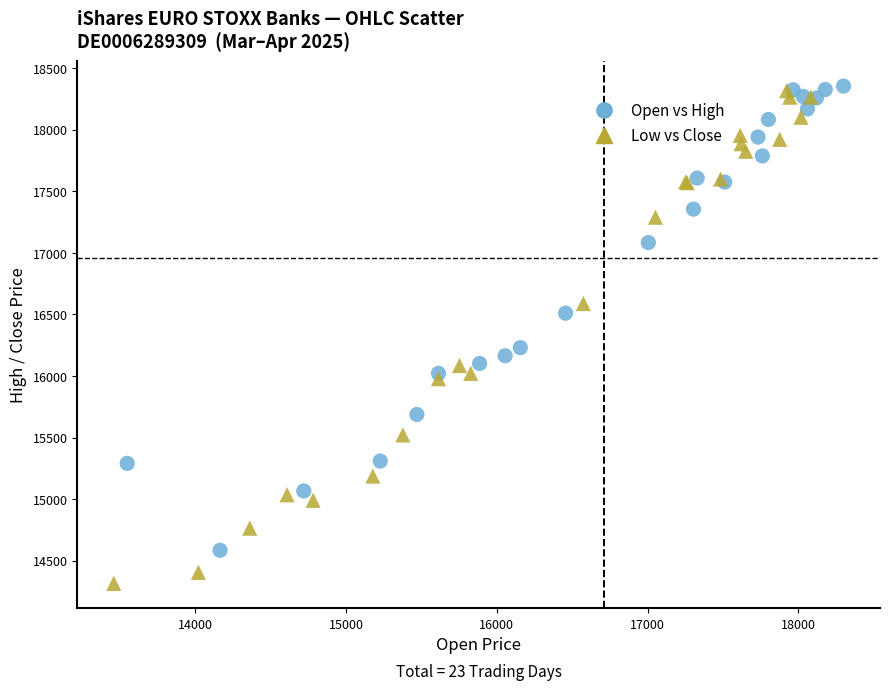

Which series reaches the minimum Y coordinate?

Low vs Close